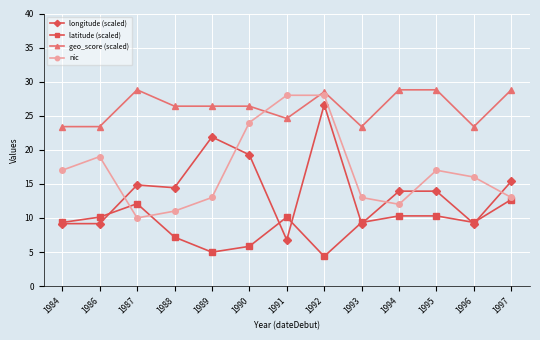

How many values in the geo_score (scaled) series are below 26?

5